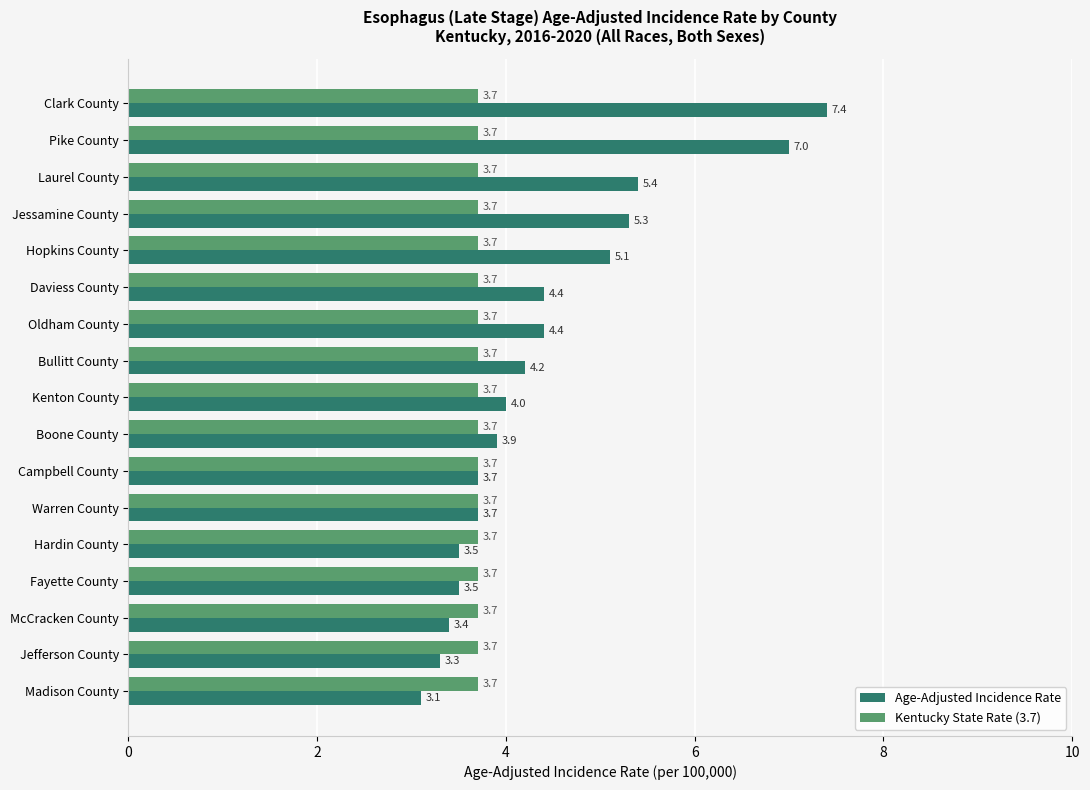

Count the number of categories in the chart.

17